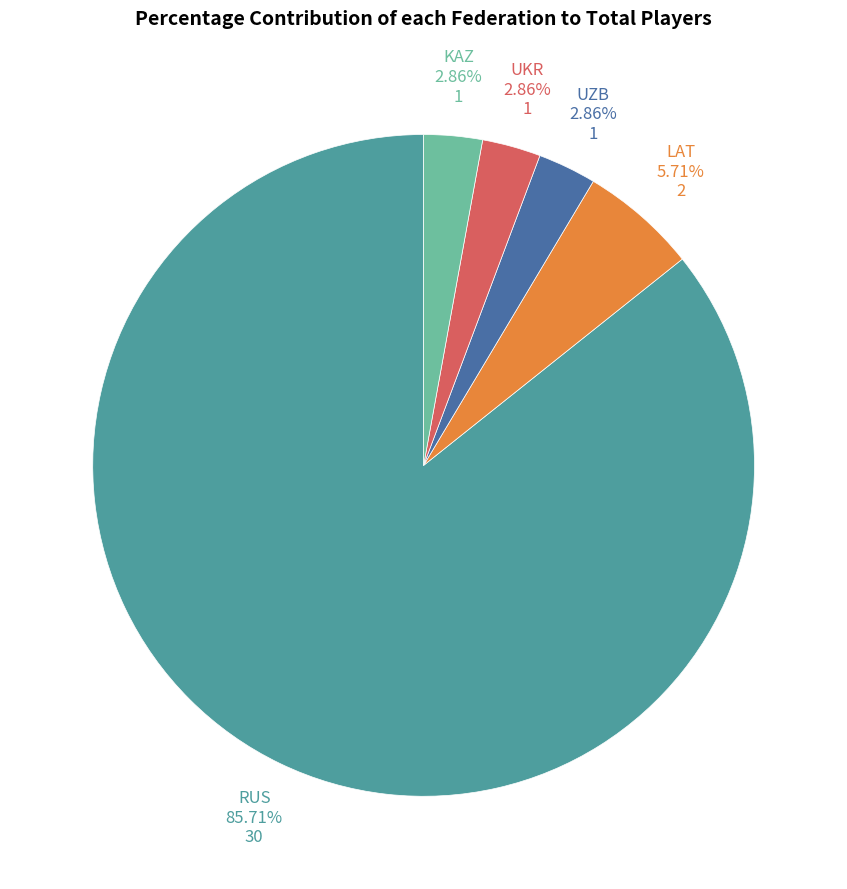

Is the sum of KAZ and UZB greater than half?

No